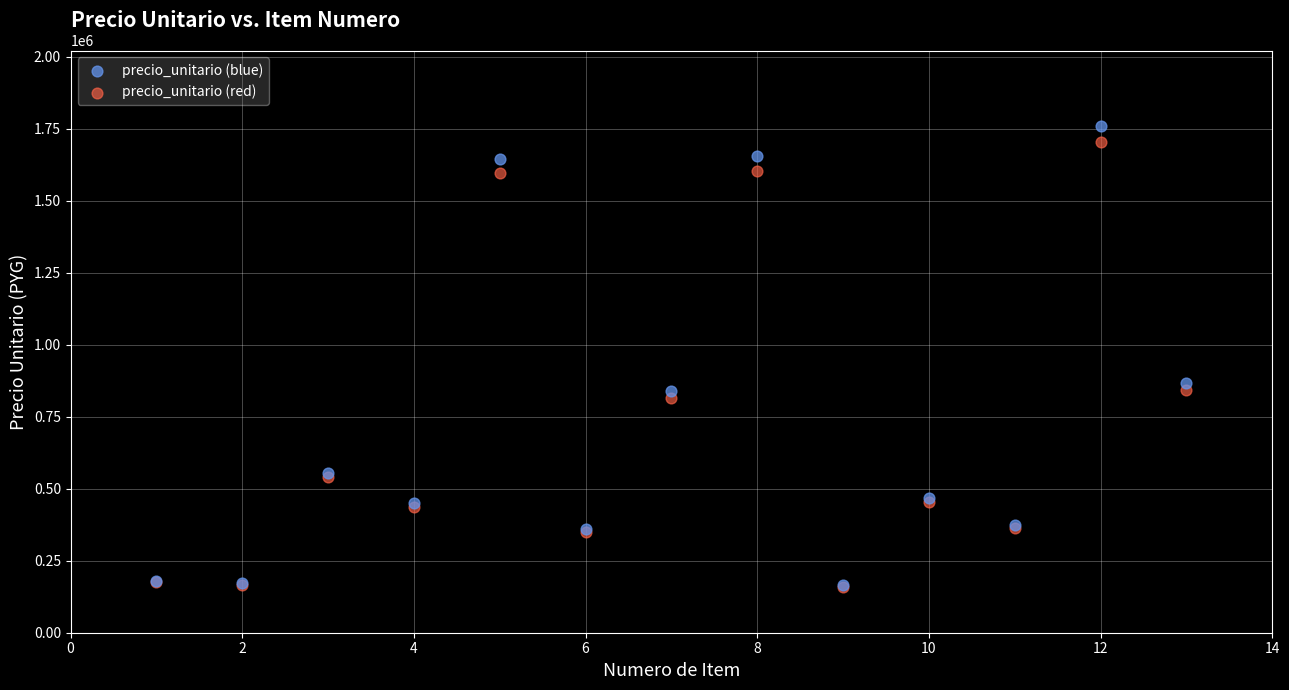

In the precio_unitario (blue) series, what Y value is closest to 961620?

868400.0